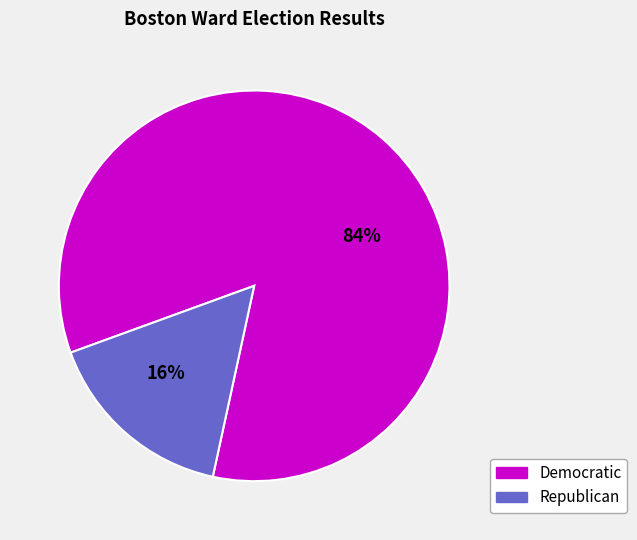

To the nearest percent, what is the difference between the largest and smallest slice percentages?

68%